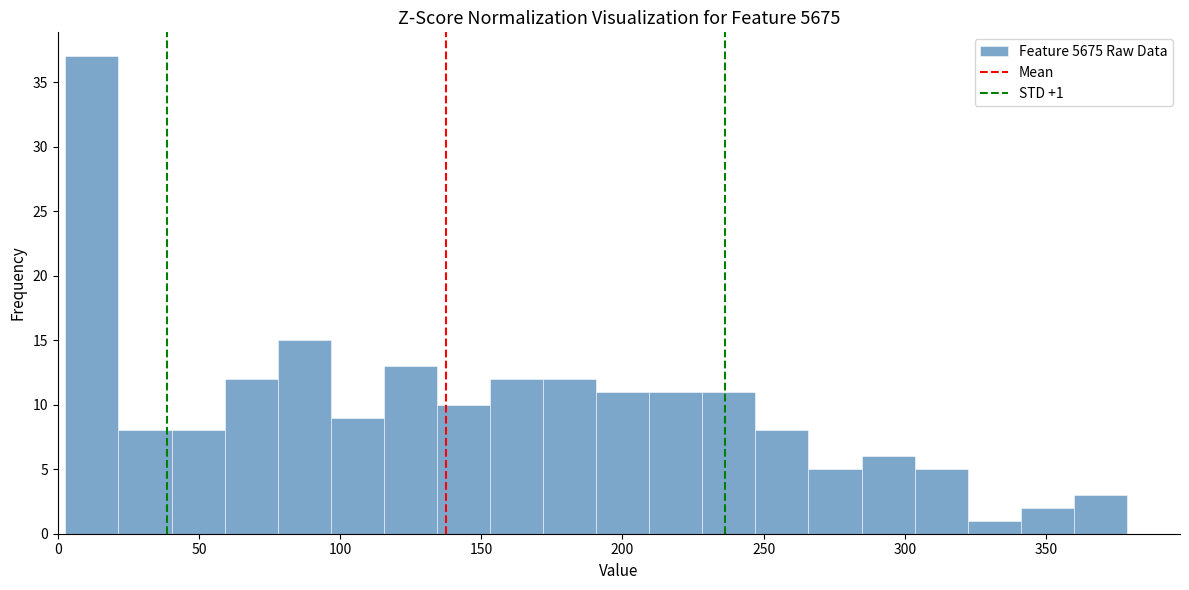

Read against the x-axis, roughly where is the centre of the tallest bar?

10